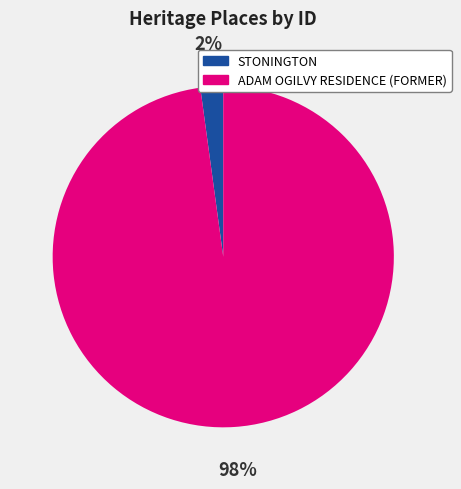

Is it true that STONINGTON is 2% of the pie?

True